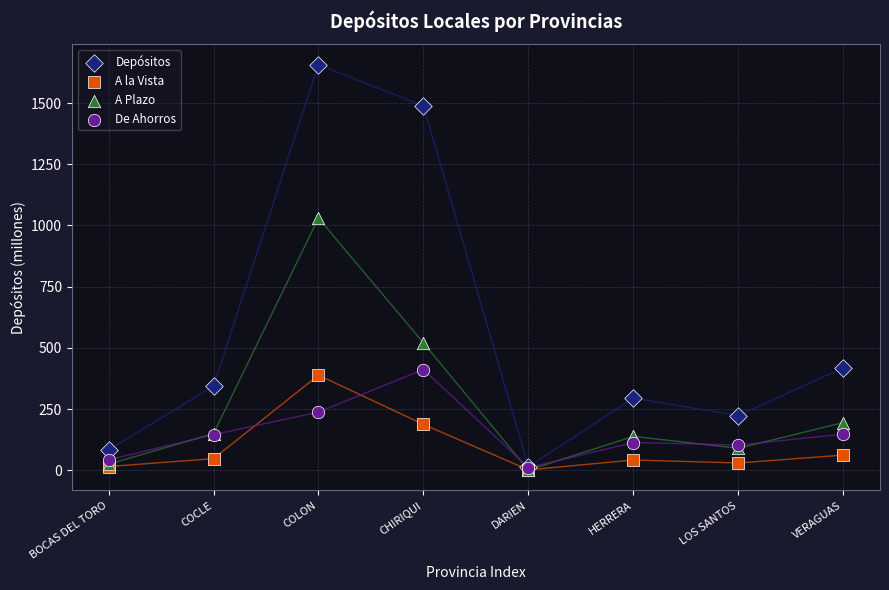

Across all series, what Y value is closest to 828?

1030.2